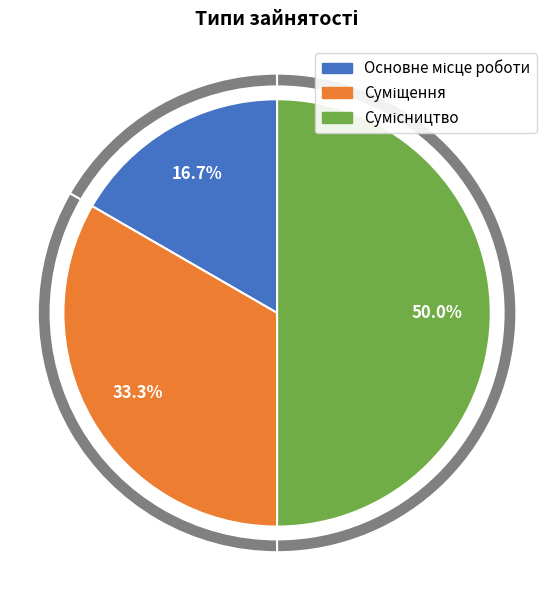

What percentage is the Сумісництво slice, to the nearest percent?

50%